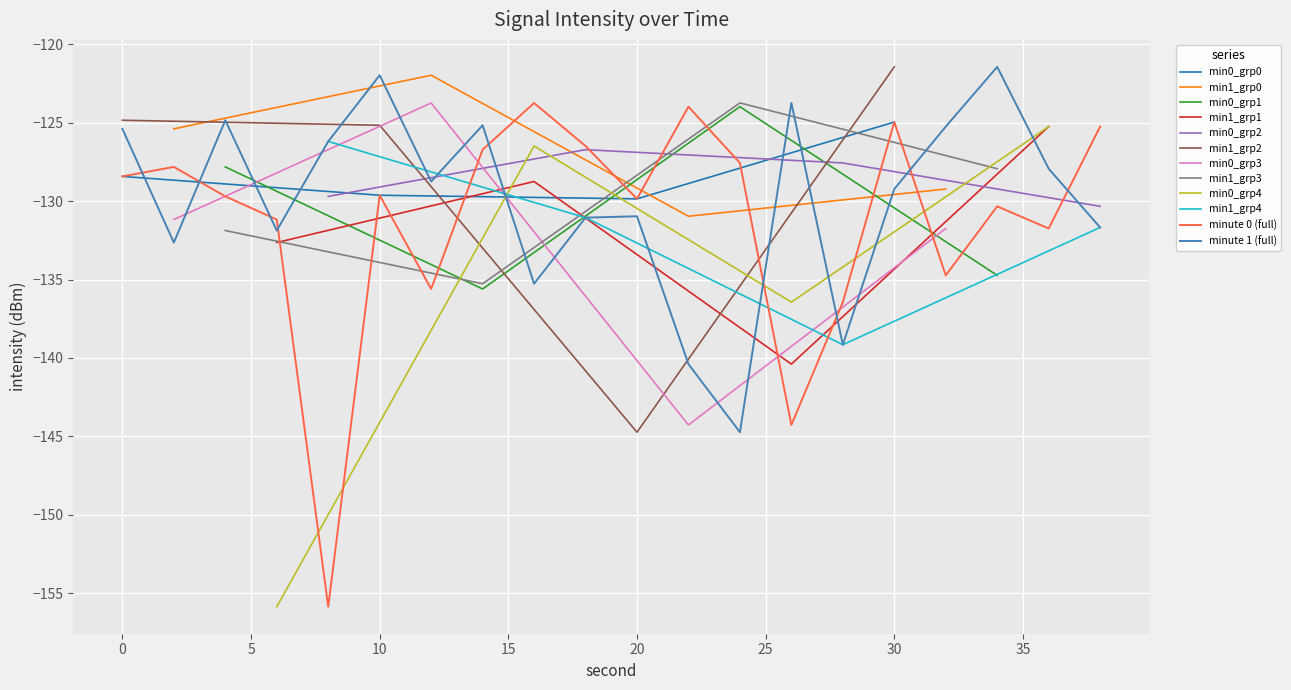

What is the sum of all minute 1 values?

-2597.6